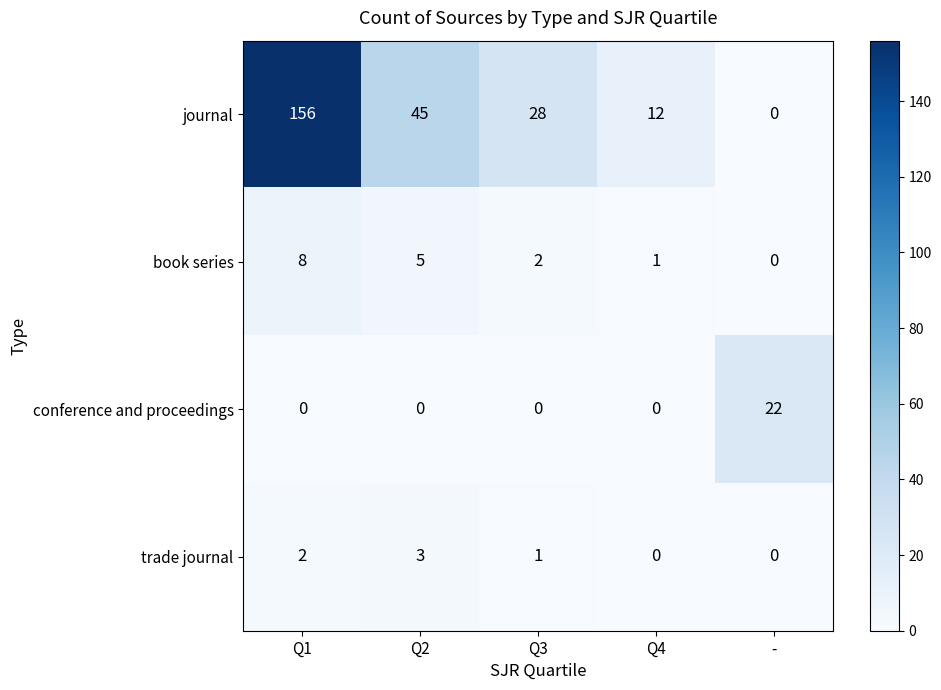

The book series series shows 2 at Q4. True or false?

False